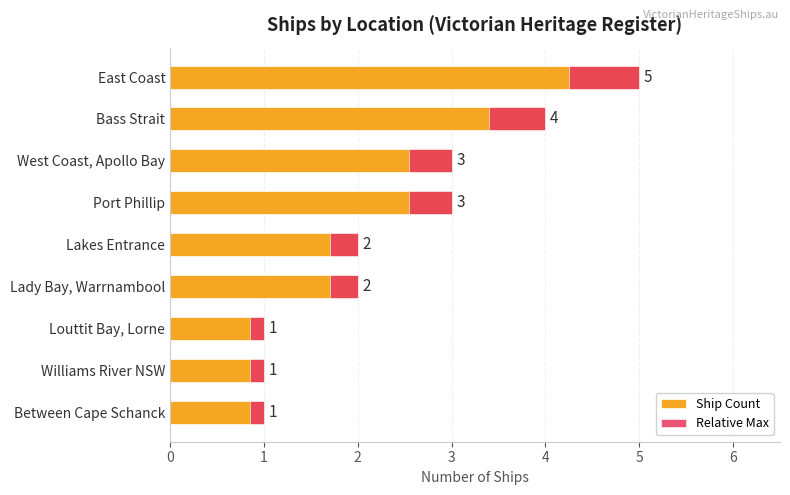

What are all the series names shown in the legend?

Ship Count, Relative Max